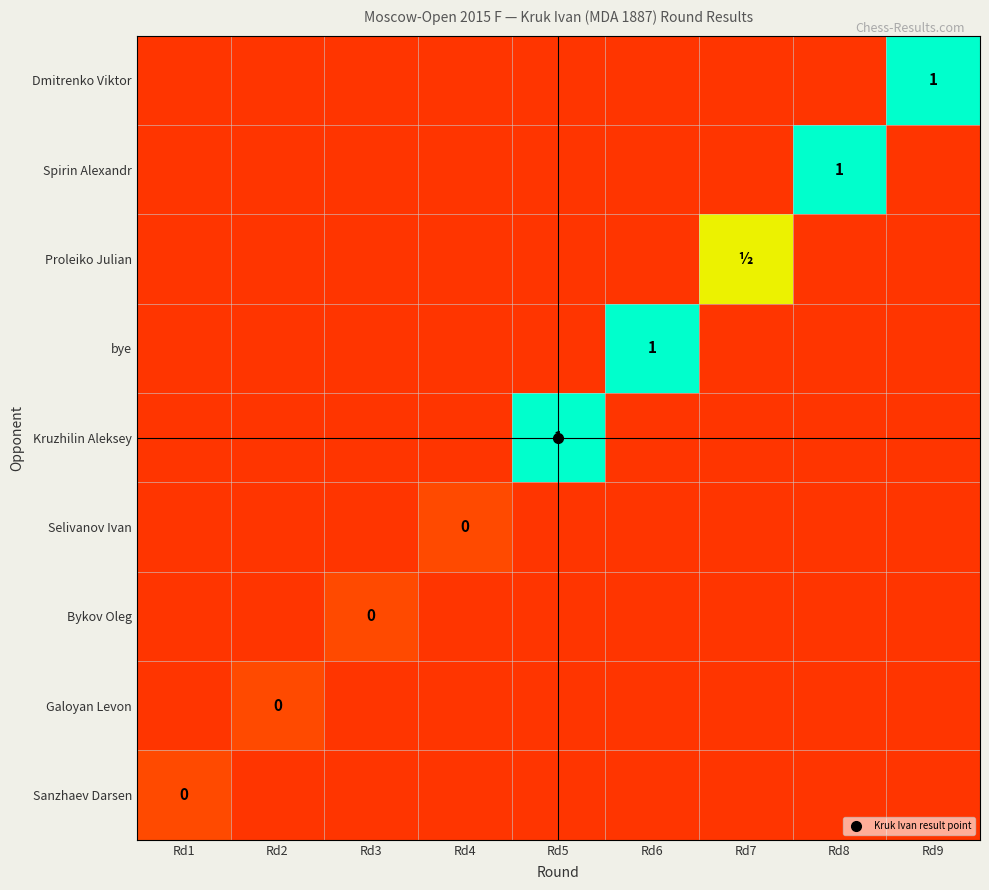

Which label corresponds to the smallest value in the chart?

Rd2